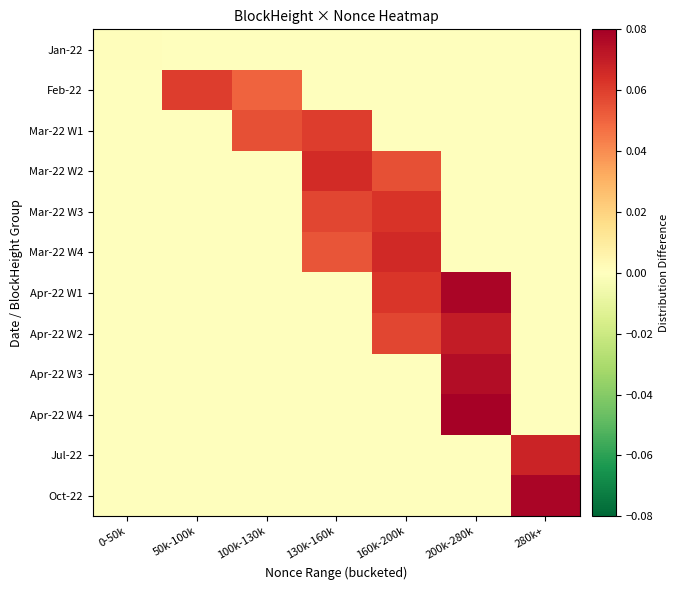

Reading left to right, extract all data points from this chart.

Jan-22: 0-50k=0.0	50k-100k=0.0	100k-130k=0.0	130k-160k=0.0	160k-200k=0.0	200k-280k=0.0	280k+=0.0
Feb-22: 0-50k=0.0	50k-100k=0.1	100k-130k=0.1	130k-160k=0.0	160k-200k=0.0	200k-280k=0.0	280k+=0.0
Mar-22 W1: 0-50k=0.0	50k-100k=0.0	100k-130k=0.1	130k-160k=0.1	160k-200k=0.0	200k-280k=0.0	280k+=0.0
Mar-22 W2: 0-50k=0.0	50k-100k=0.0	100k-130k=0.0	130k-160k=0.1	160k-200k=0.1	200k-280k=0.0	280k+=0.0
Mar-22 W3: 0-50k=0.0	50k-100k=0.0	100k-130k=0.0	130k-160k=0.1	160k-200k=0.1	200k-280k=0.0	280k+=0.0
Mar-22 W4: 0-50k=0.0	50k-100k=0.0	100k-130k=0.0	130k-160k=0.1	160k-200k=0.1	200k-280k=0.0	280k+=0.0
Apr-22 W1: 0-50k=0.0	50k-100k=0.0	100k-130k=0.0	130k-160k=0.0	160k-200k=0.1	200k-280k=0.1	280k+=0.0
Apr-22 W2: 0-50k=0.0	50k-100k=0.0	100k-130k=0.0	130k-160k=0.0	160k-200k=0.1	200k-280k=0.1	280k+=0.0
Apr-22 W3: 0-50k=0.0	50k-100k=0.0	100k-130k=0.0	130k-160k=0.0	160k-200k=0.0	200k-280k=0.1	280k+=0.0
Apr-22 W4: 0-50k=0.0	50k-100k=0.0	100k-130k=0.0	130k-160k=0.0	160k-200k=0.0	200k-280k=0.1	280k+=0.0
Jul-22: 0-50k=0.0	50k-100k=0.0	100k-130k=0.0	130k-160k=0.0	160k-200k=0.0	200k-280k=0.0	280k+=0.1
Oct-22: 0-50k=0.0	50k-100k=0.0	100k-130k=0.0	130k-160k=0.0	160k-200k=0.0	200k-280k=0.0	280k+=0.1